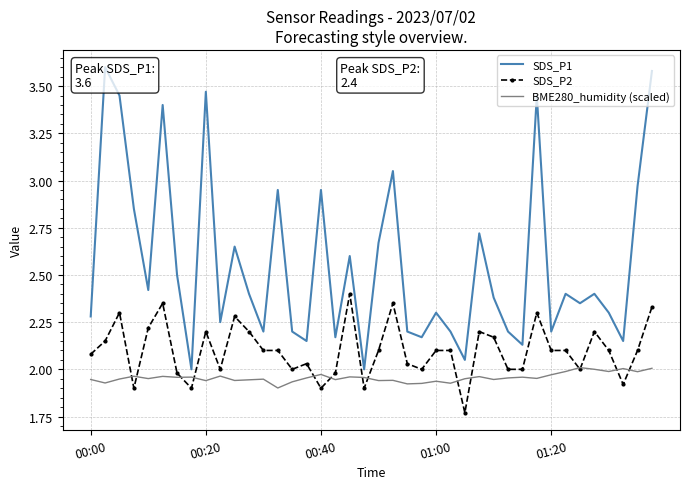

What is the maximum value for SDS_P1?

3.6